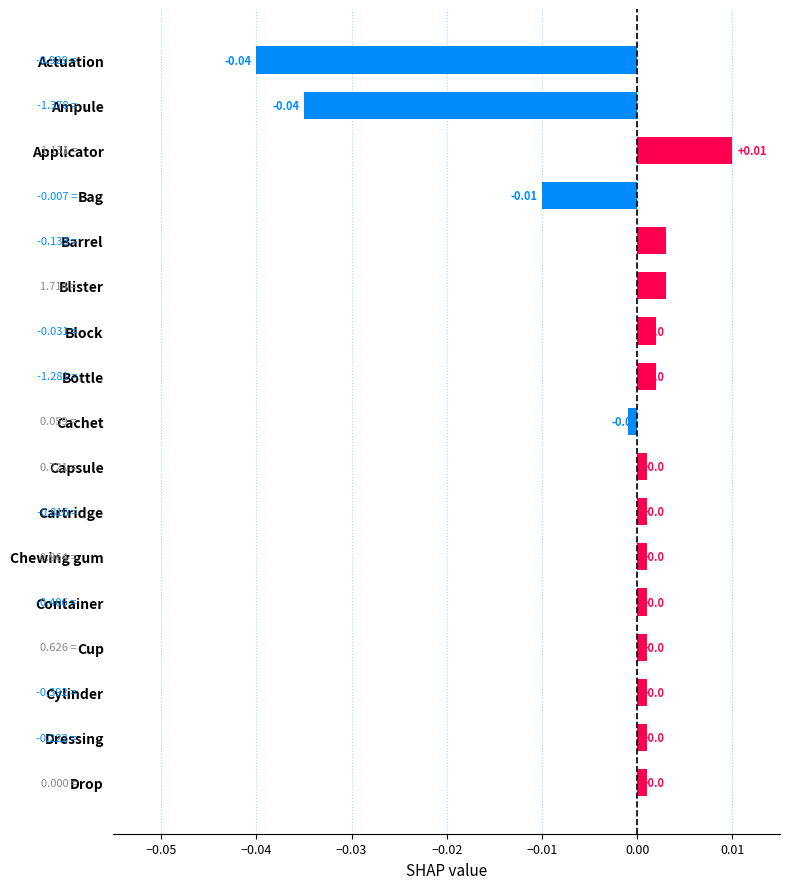

What is the label of the 5th bar from the top?

Barrel